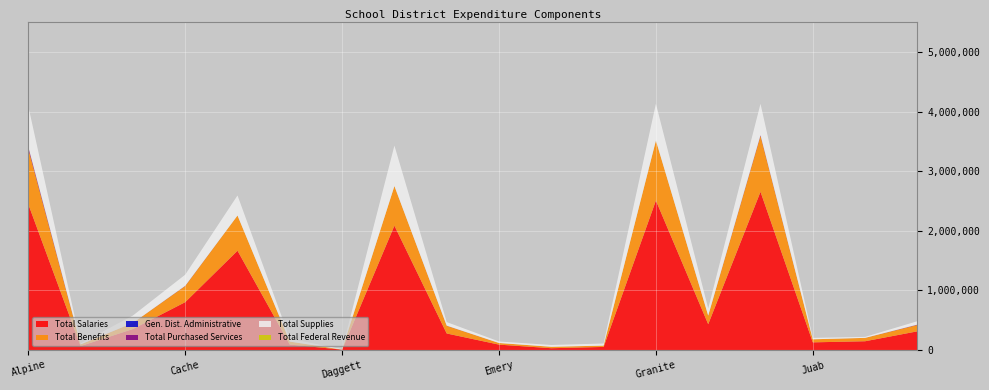

Reading right to left, list all the values displayed in this chart.

Total Salaries: 312807.5	146470.1	127932.8	2654349.6	432299.9	2507596.6	51185.6	29495.7	89713.0	276783.2	2085687.3	5140.0	91250.1	1665154.9	802267.5	351366.2	65916.6	2444522.0
Gen. Dist. Administrative: 0.0	0.0	0.0	0.0	0.0	0.0	0.0	0.0	0.0	0.0	0.0	0.0	0.0	0.0	0.0	0.0	0.0	0.0
Total Supplies: 56705.7	16241.6	23589.5	524327.3	118469.0	617314.1	34982.4	29905.2	25188.0	59288.5	677889.4	6448.0	48182.5	335697.3	185938.8	124002.5	17158.5	677331.0
Total Purchased Services: 6097.4	300.0	0.0	13128.6	1931.1	0.0	0.0	0.0	0.0	2667.8	-8478.6	0.0	123.8	0.0	4601.2	0.0	1915.0	32961.0
Total Benefits: 107372.1	56357.9	51389.9	938736.3	143215.0	1006245.9	22046.7	24302.5	27504.0	129310.6	665058.0	1611.0	49288.6	591316.4	270425.1	102651.8	25815.1	932944.0
Total Federal Revenue: 0.0	0.0	0.0	0.0	0.0	0.0	0.0	0.0	0.0	0.0	0.0	0.0	0.0	0.0	0.0	0.0	0.0	0.0